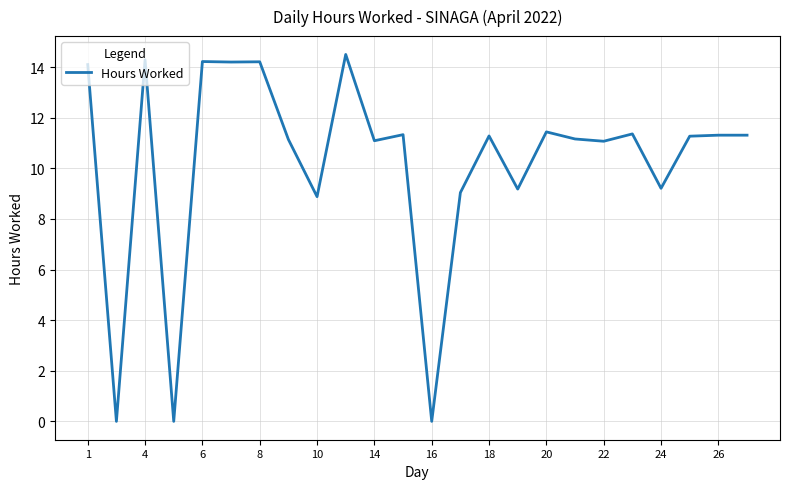

What is the average value?

10.2